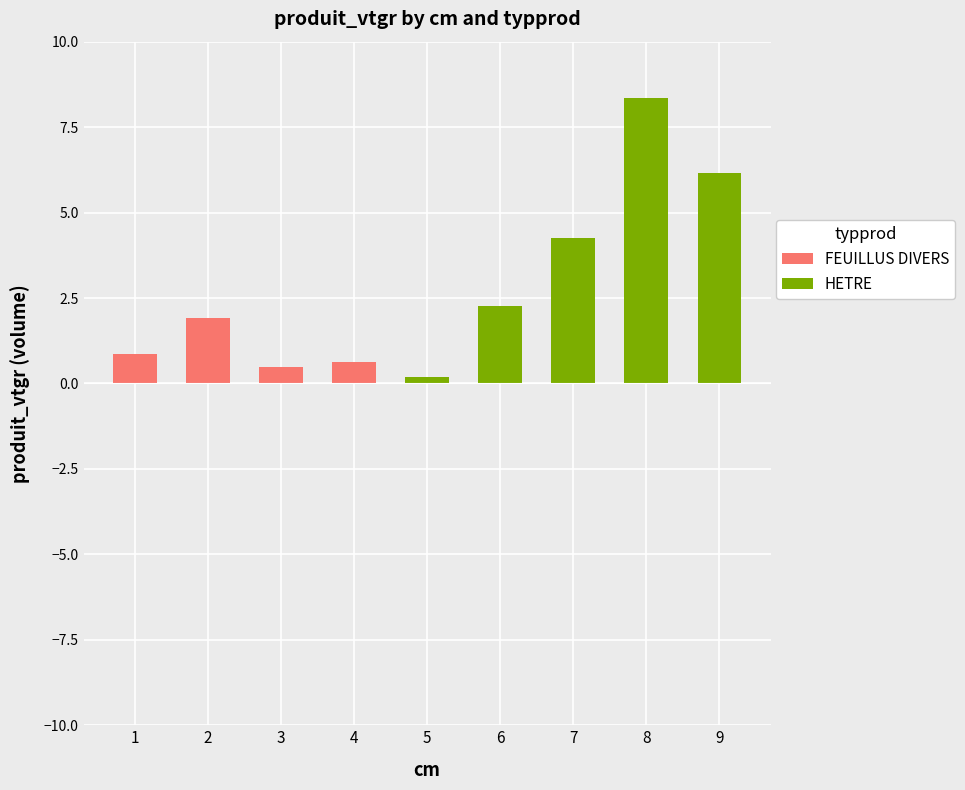

The FEUILLUS DIVERS series shows -1.0 at 8. True or false?

False